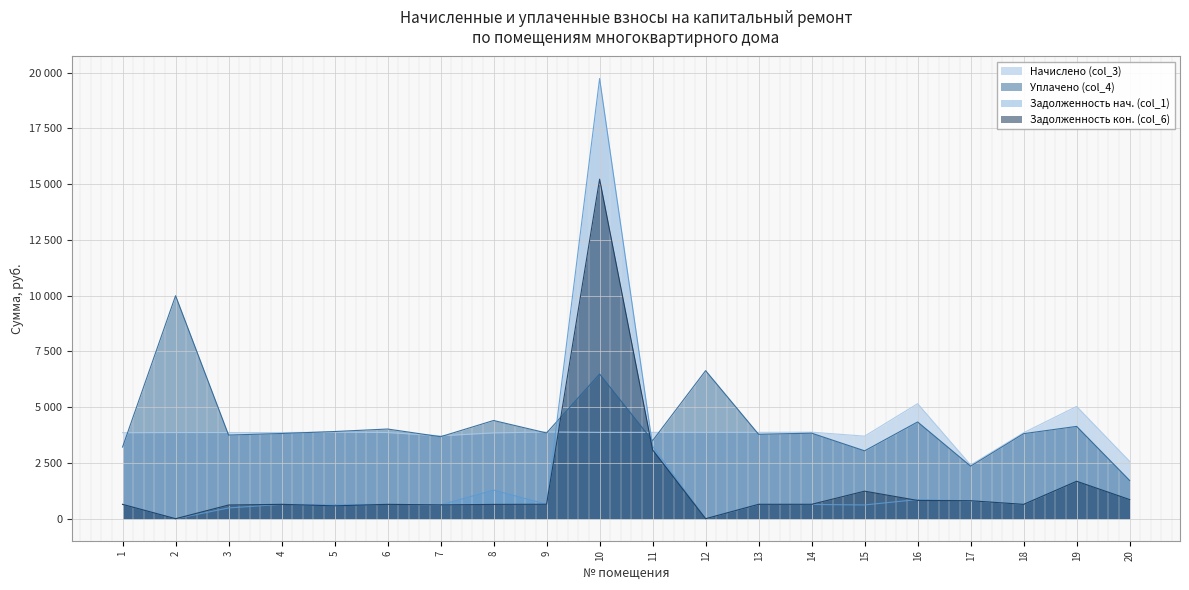

What is the sum of the Задолженность нач. (col_1) values at 2 and 14?

638.9